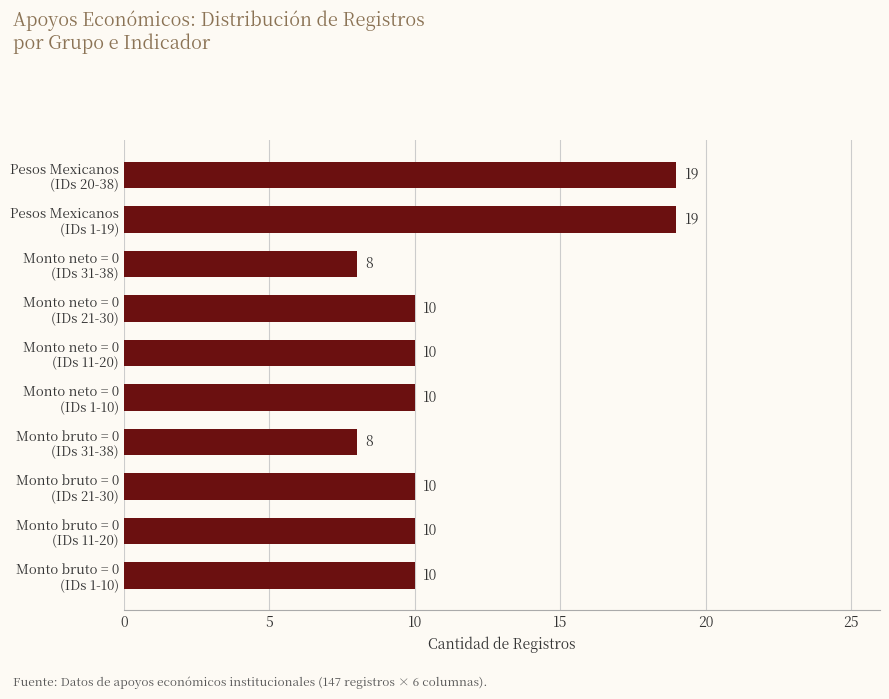

What is the difference between the maximum and minimum values?

11